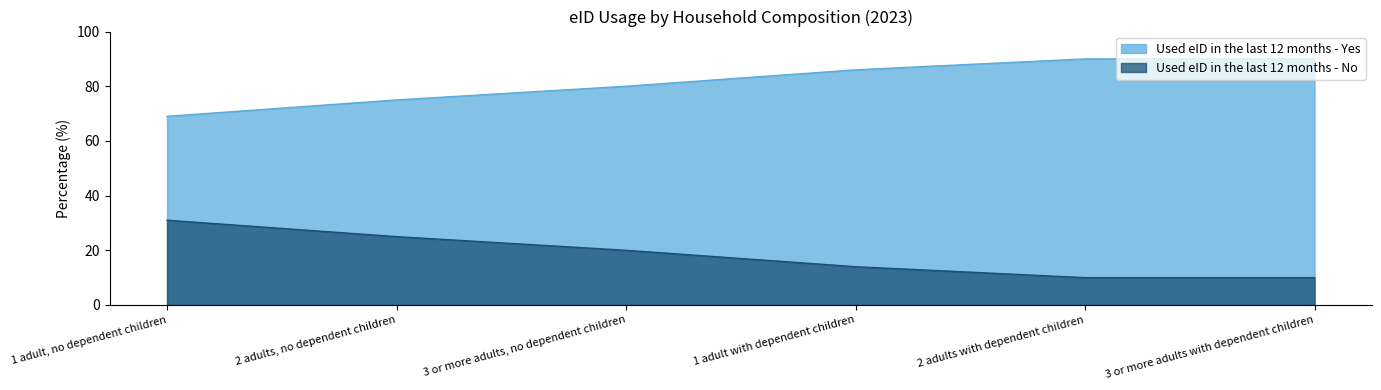

True or false: Used eID in the last 12 months - Yes and Used eID in the last 12 months - No intersect in this chart.

False